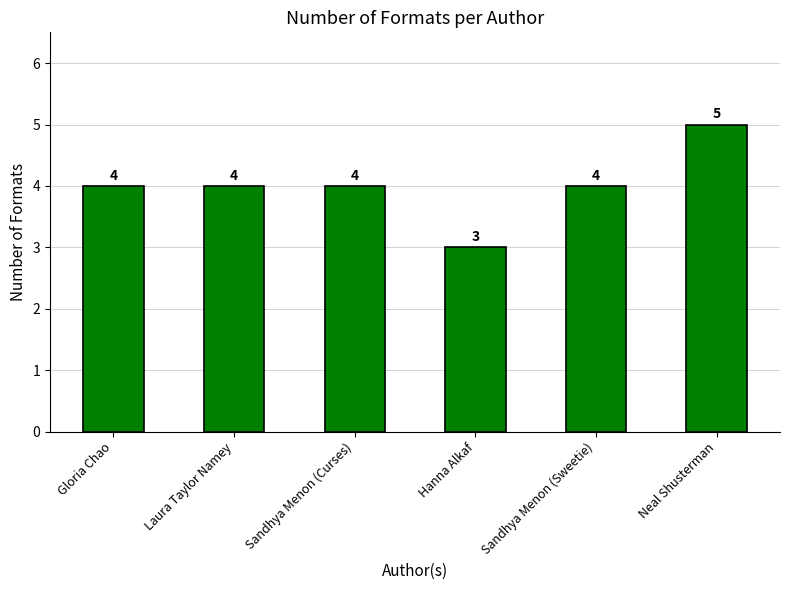

True or false: the data shows 4 at Sandhya Menon (Sweetie).

True